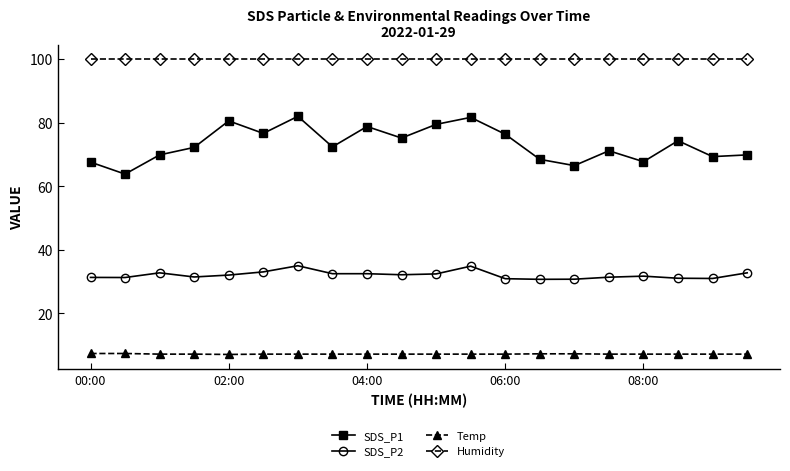

Which series has the largest range (max minus min)?

SDS_P1